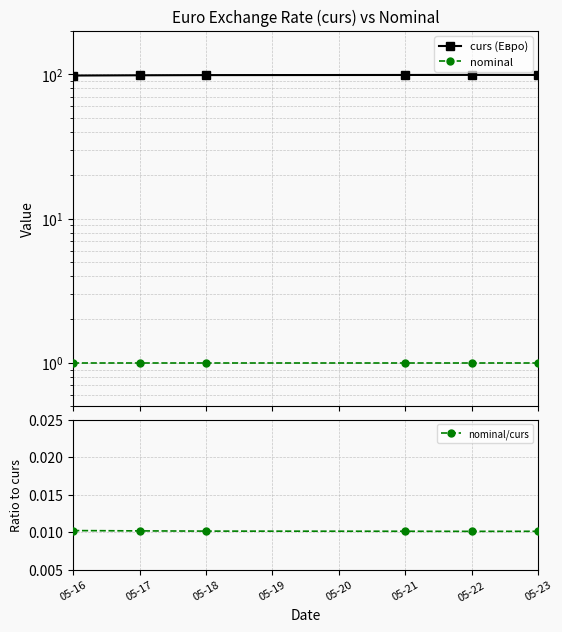

Count the nominal/curs values in the range 0 to 1.

6